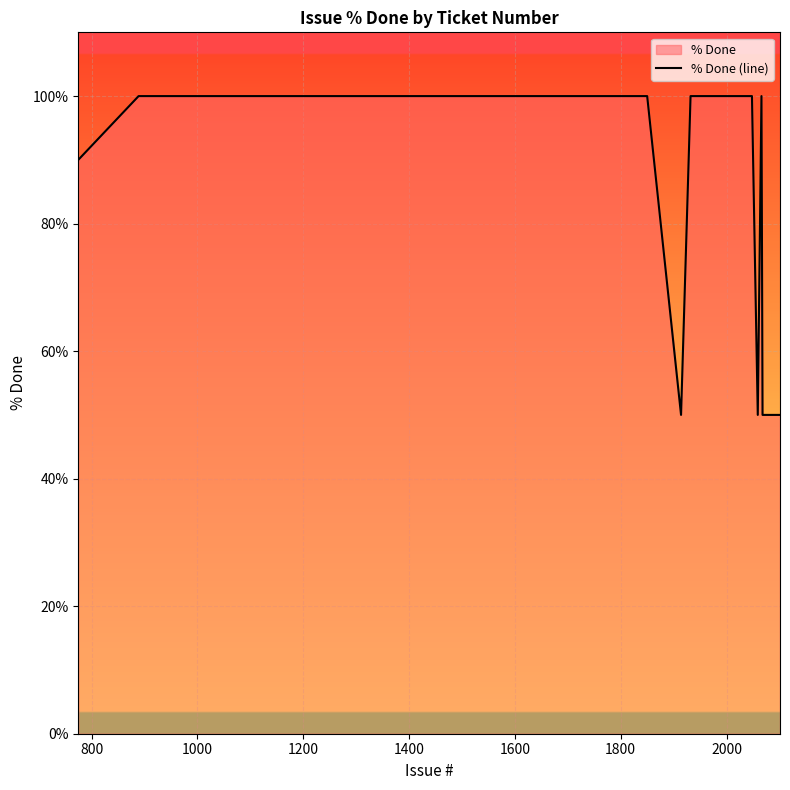

What is the difference between the maximum and minimum values?

50